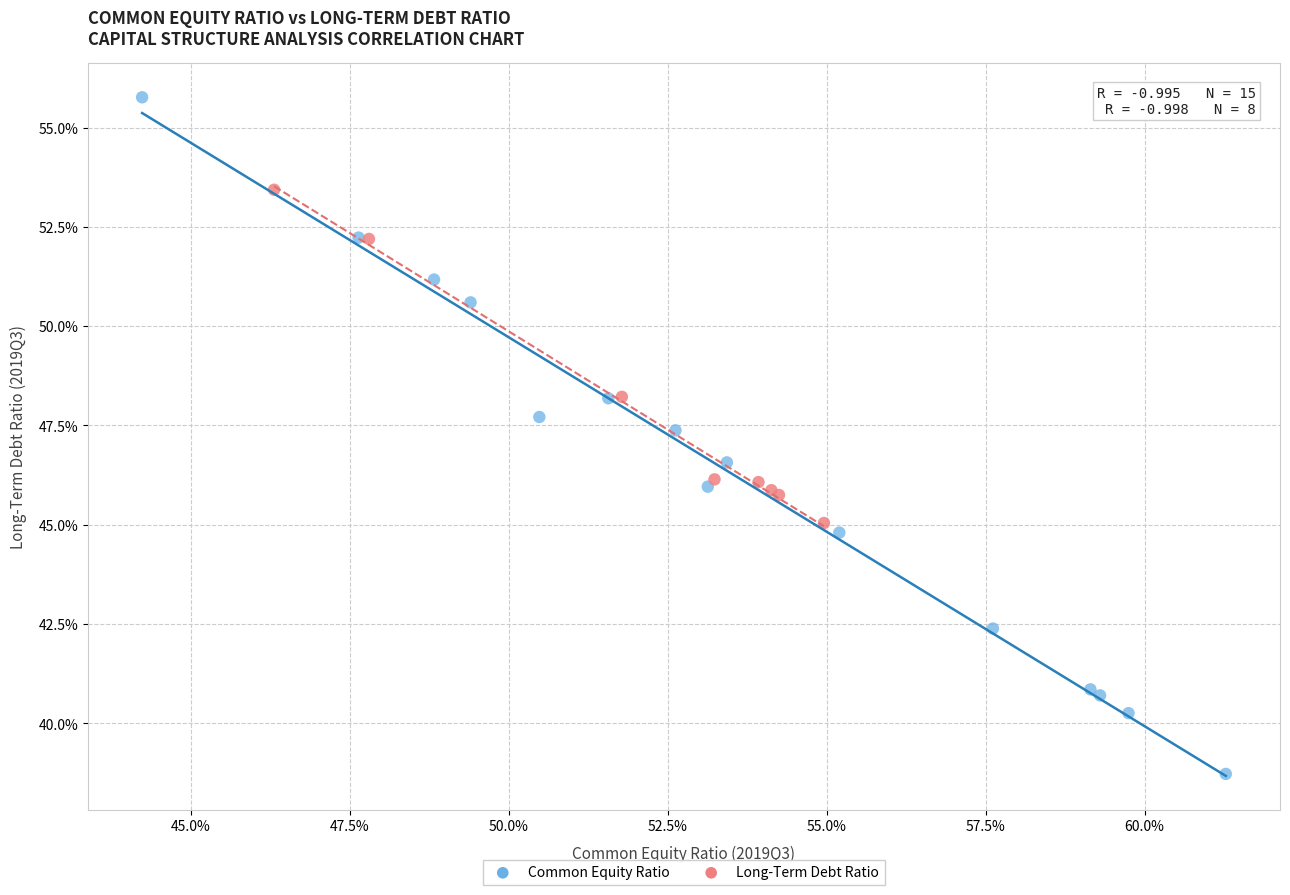

What are all the series names shown in the legend?

Common Equity Ratio, Long-Term Debt Ratio